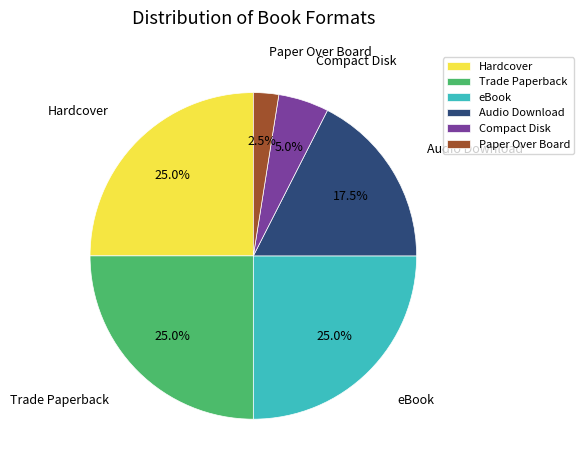

Is it true that eBook is 25% of the pie?

True